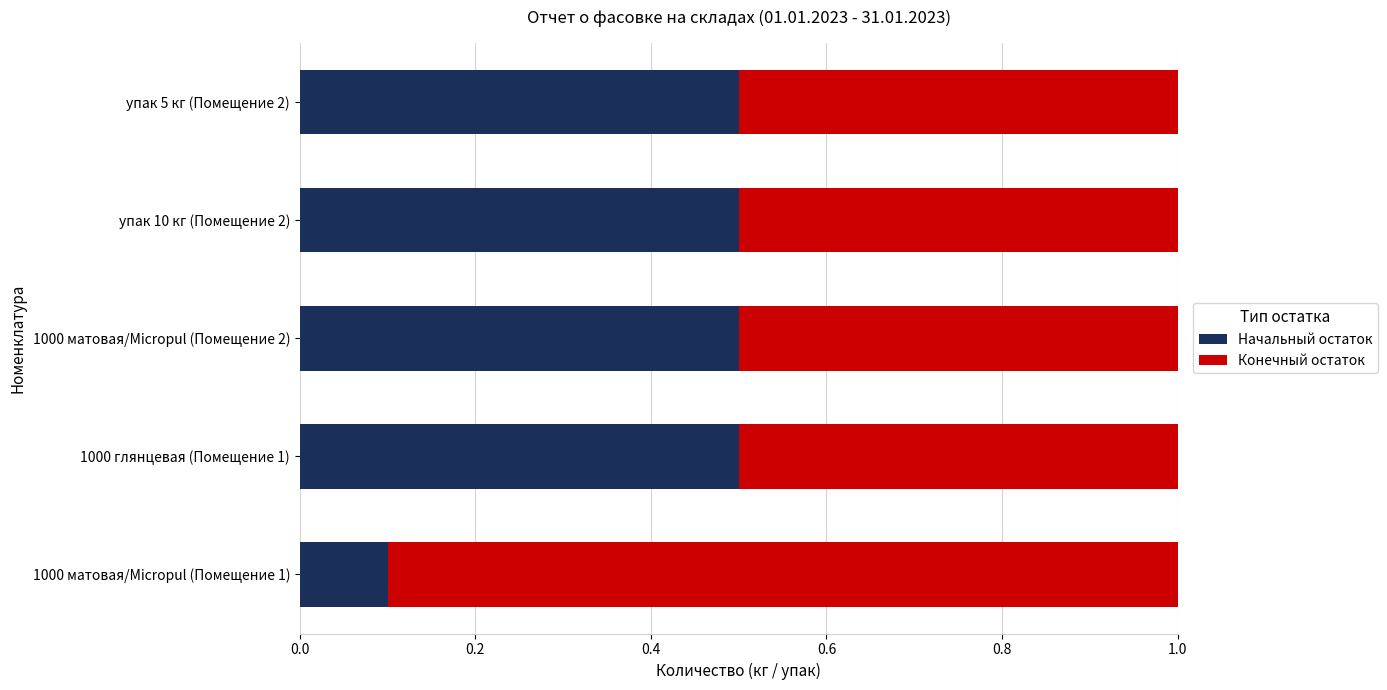

Count the Начальный остаток values in the range 0 to 1.

5